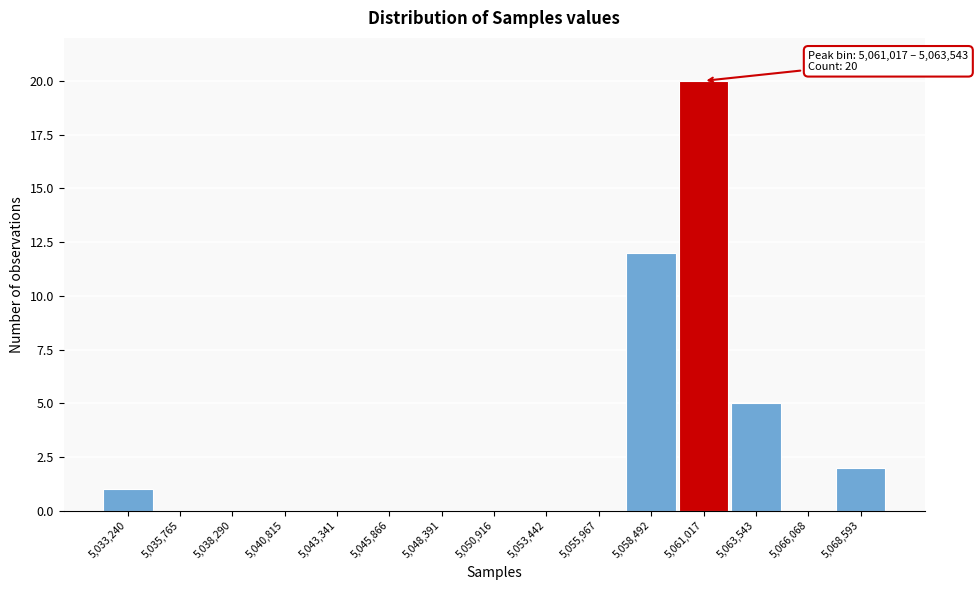

Reading left to right, extract all data points from this chart.

5,033,240=1	5,035,765=0	5,038,290=0	5,040,815=0	5,043,341=0	5,045,866=0	5,048,391=0	5,050,916=0	5,053,442=0	5,055,967=0	5,058,492=12	5,061,017=20	5,063,543=5	5,066,068=0	5,068,593=2